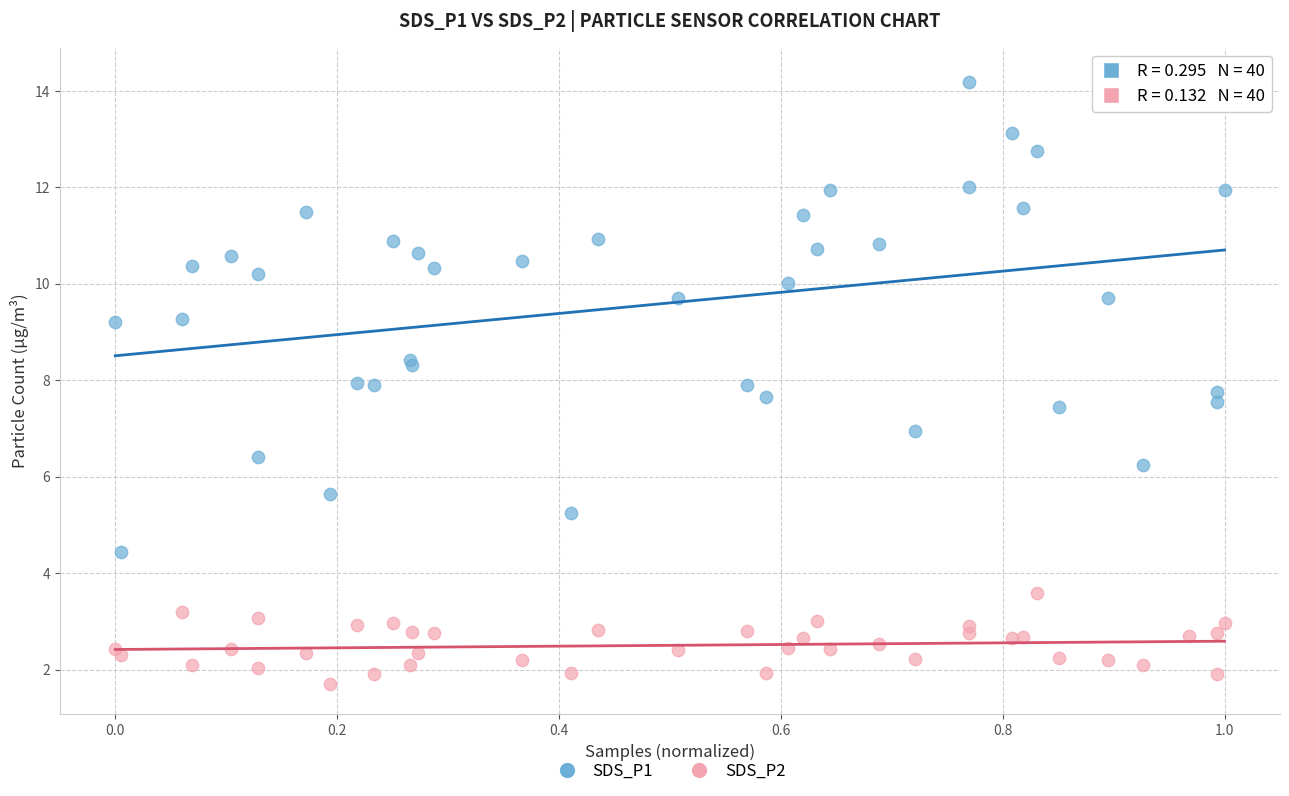

Which series contains the lowest Y value?

SDS_P2